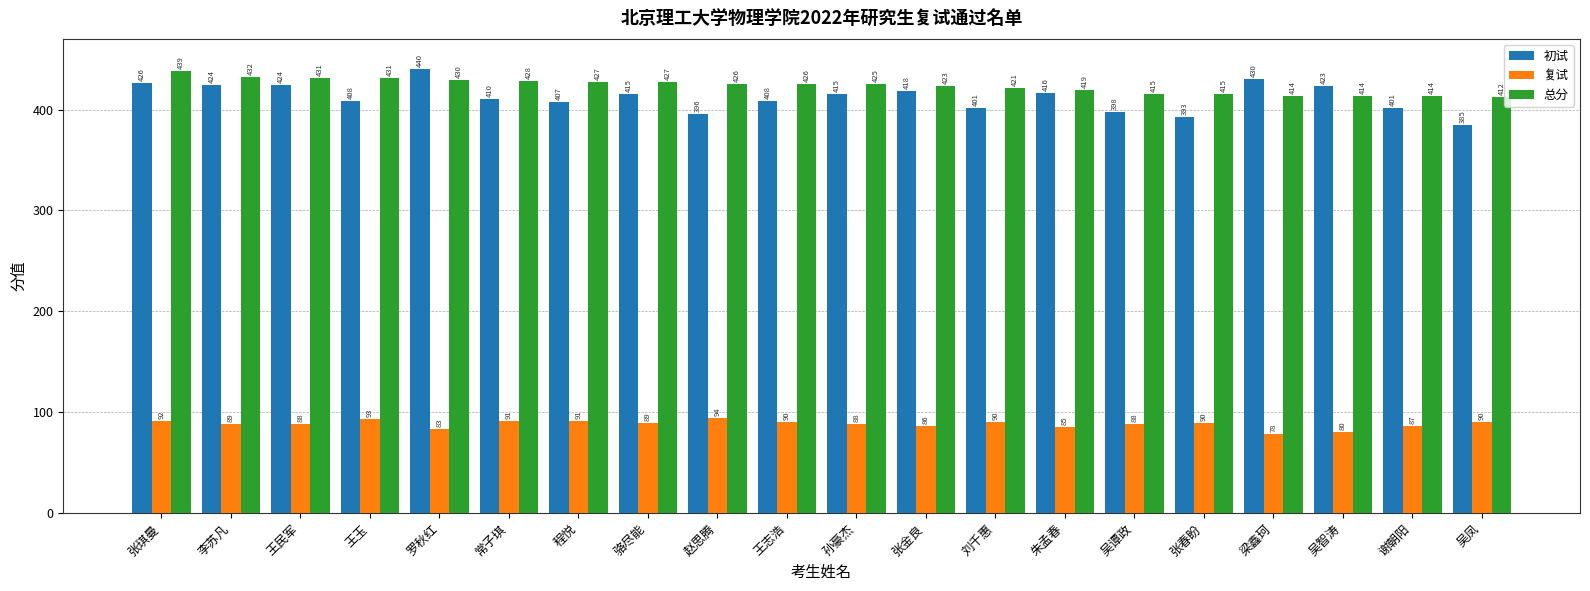

How many bars are there in each group?

3